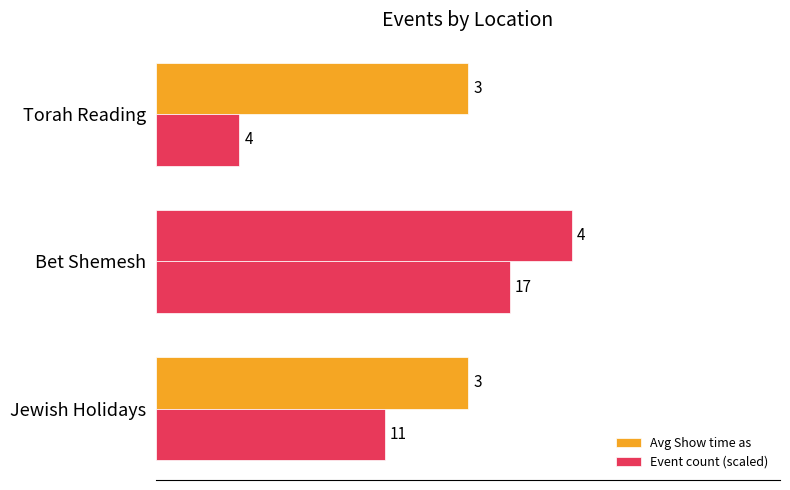

Count the Event count (scaled) values in the range 0 to 3.

2